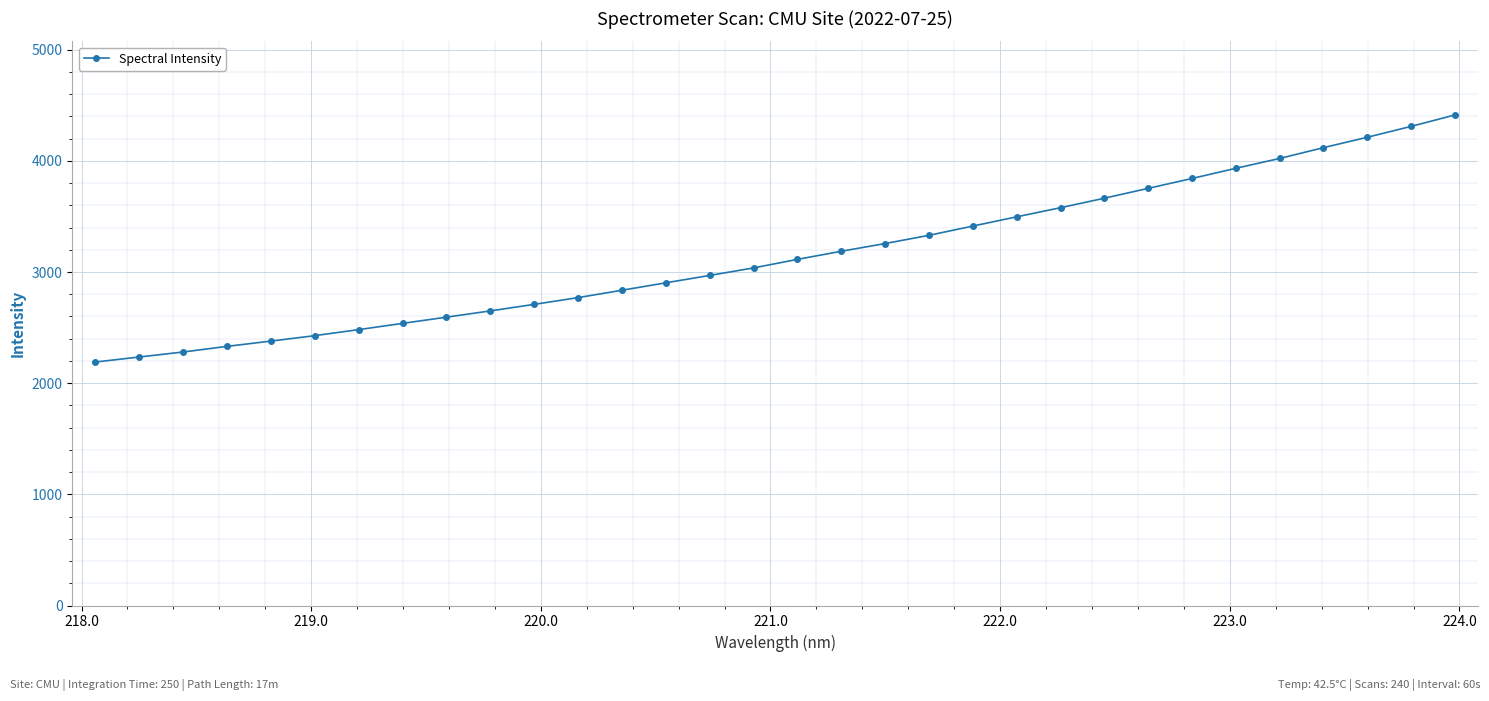

Reading left to right, extract all data points from this chart.

2190.1	2235.4	2280.4	2331.1	2378.6	2427.6	2481.7	2538.0	2593.8	2650.2	2709.1	2769.8	2836.1	2902.9	2969.3	3036.9	3113.9	3186.7	3256.2	3330.2	3413.4	3496.5	3578.6	3664.0	3752.6	3841.5	3933.1	4021.5	4118.9	4212.2	4310.0	4413.1